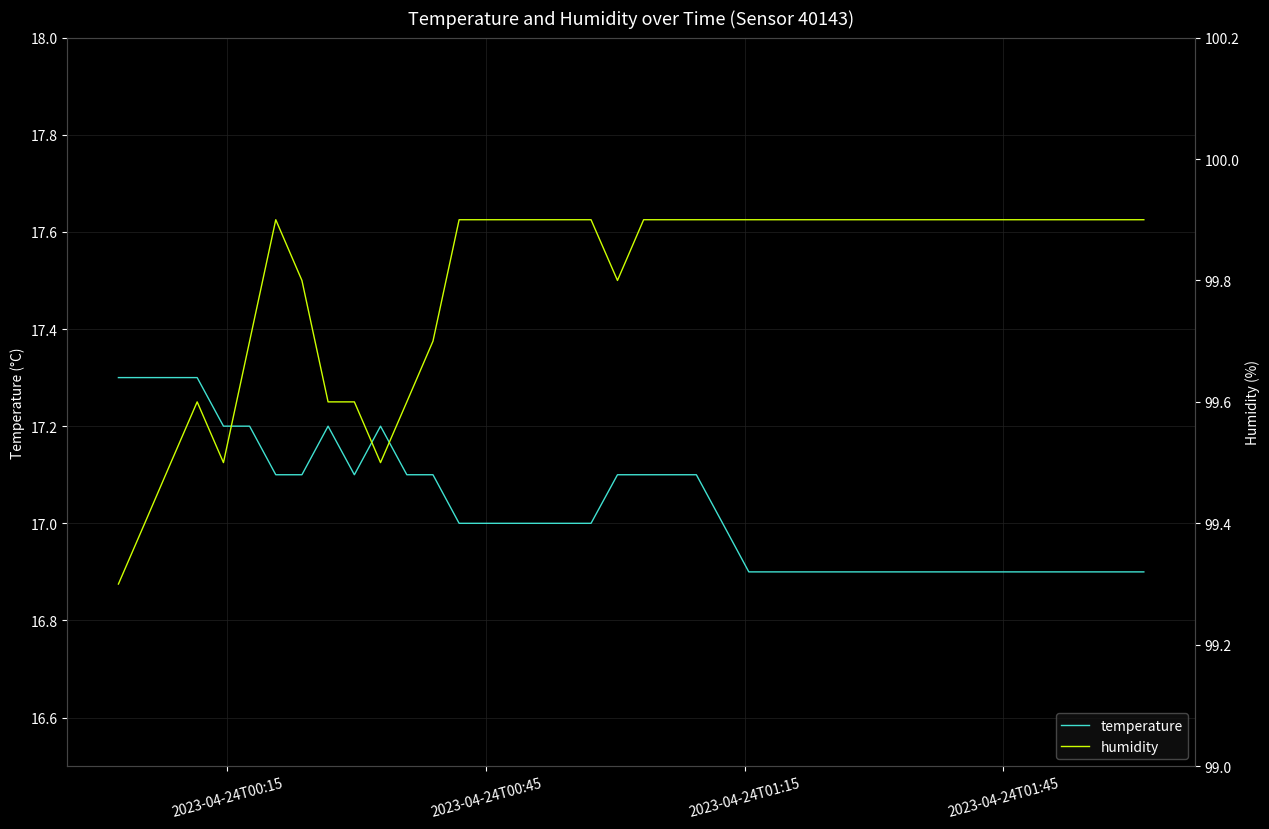

True or false: temperature and humidity cross at least once.

False